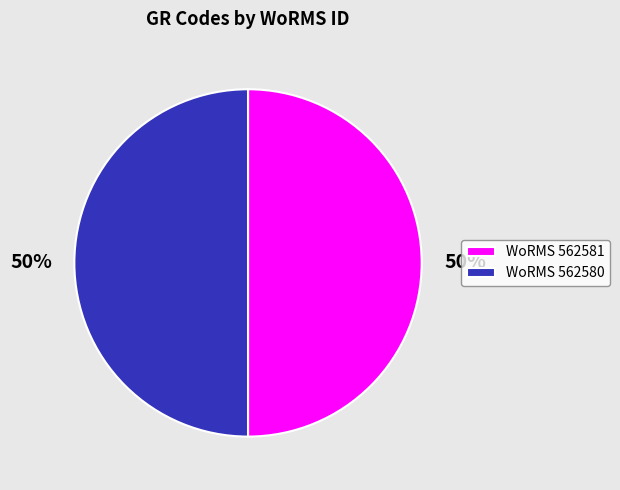

Approximately how many times larger is the value at WoRMS 562581 compared to WoRMS 562580?

1.0